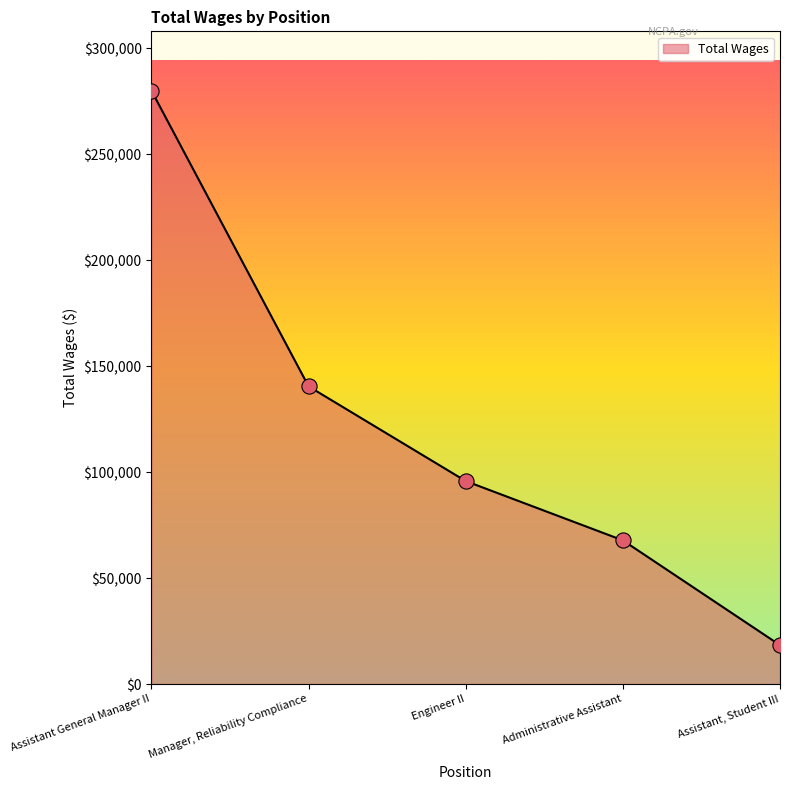

What is the change in value from Assistant General Manager II to Engineer II?

-184210